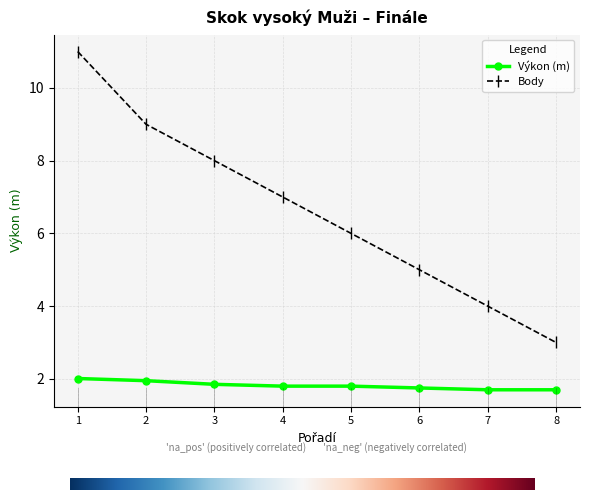

What is the value of the Body point at the 6th from the left?

5.0